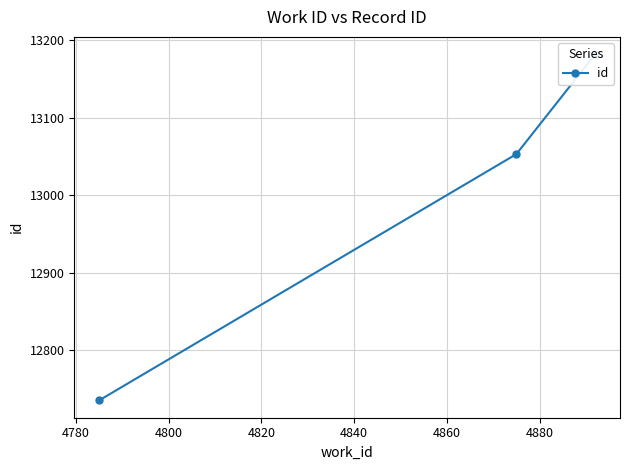

The value at 4800 is 3404. True or false?

False